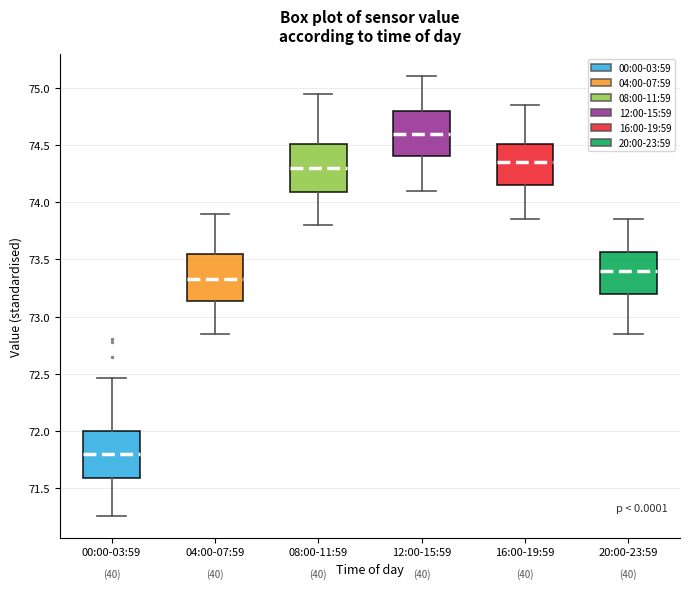

Where is the upper edge of the box for 20:00-23:59 on the y-axis? The values are not printed on the chart, so give them approximately, as read against the axis.

73.55